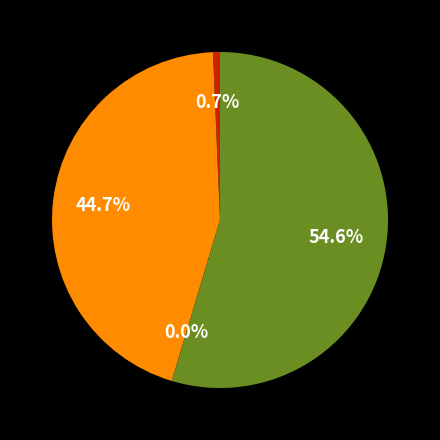

Is there any slice that represents more than half of the pie?

Yes